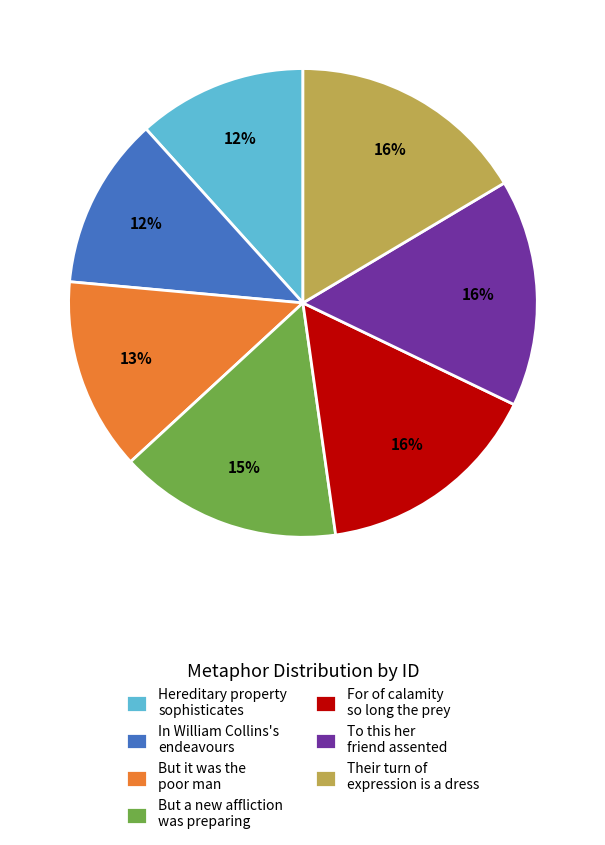

Is the sum of But it was the poor man and In William Collins's endeavours greater than half?

No